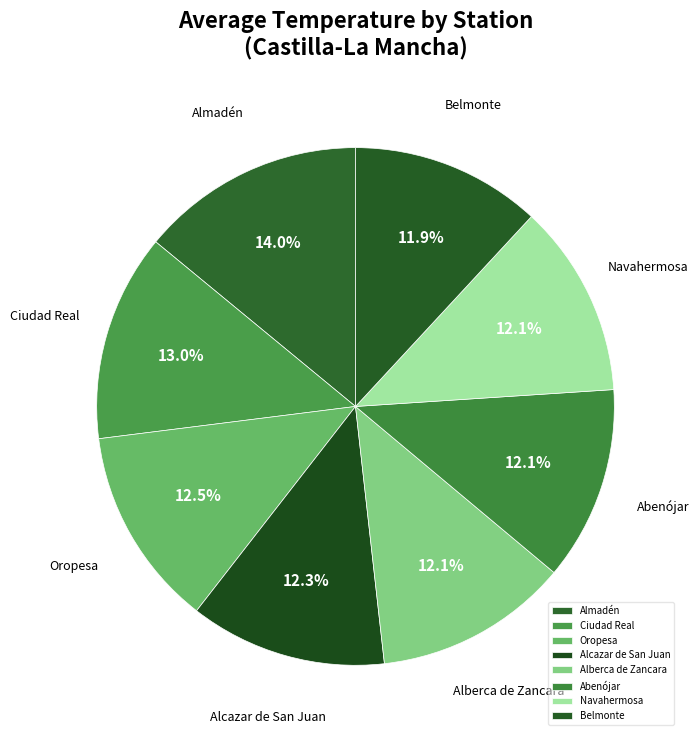

What is the total percentage of Alberca de Zancara and Belmonte?

24.0%